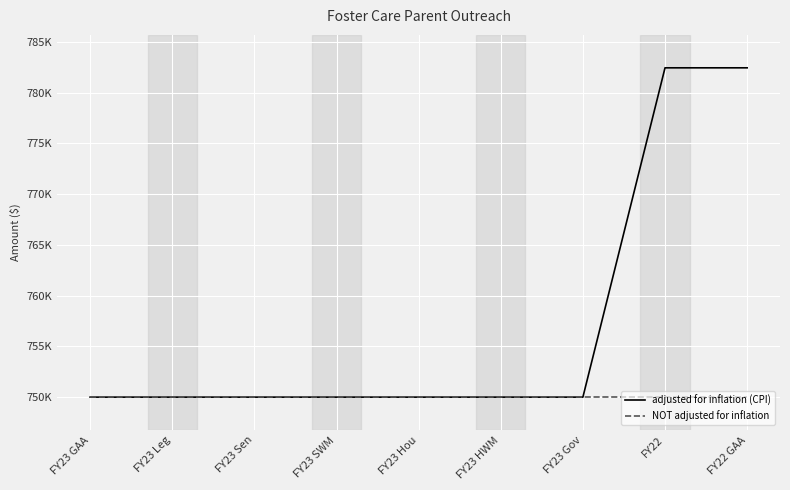

What is the total value across all series at FY23 Gov?

1500000